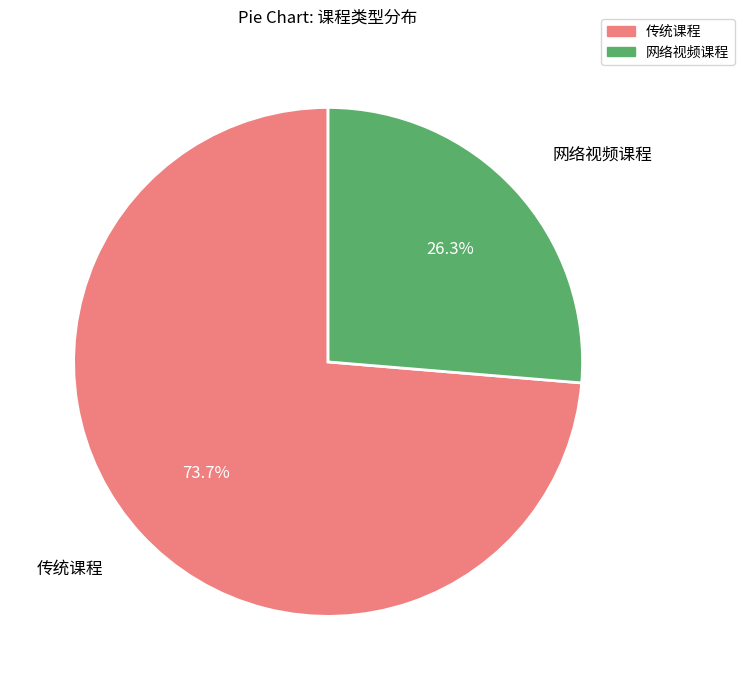

How many slices are in this pie chart?

2